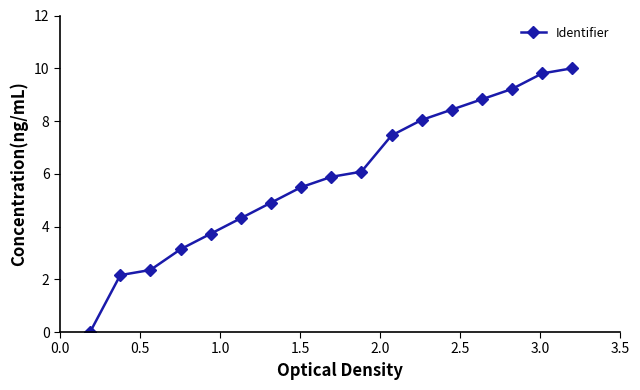

What is the value of the 14th point from the left?

8.8